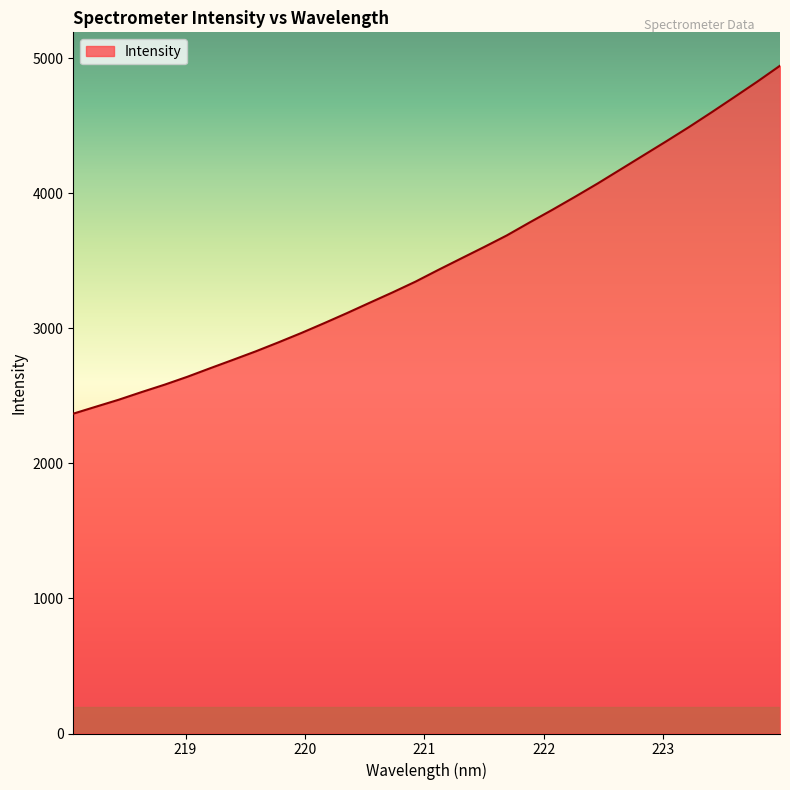

Reading right to left, list all the values displayed in this chart.

4946.0	4827.8	4714.0	4601.4	4491.3	4385.5	4281.8	4177.9	4074.4	3975.2	3878.4	3784.5	3688.5	3602.3	3518.1	3433.6	3346.7	3267.4	3191.1	3114.0	3039.5	2966.8	2897.7	2830.7	2767.7	2705.5	2642.2	2583.6	2529.2	2472.7	2420.9	2368.9